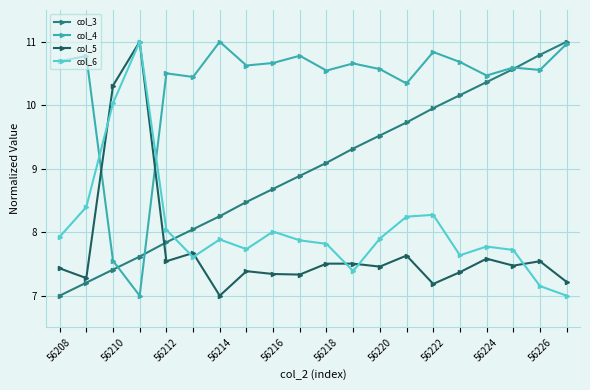

Which series ends up on top after the final intersection of col_3 and col_6?

col_3